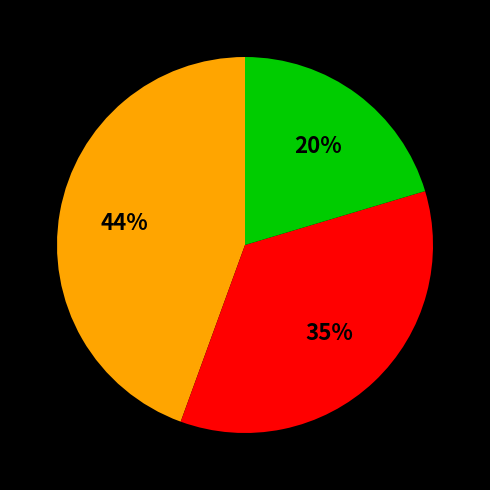

To the nearest percent, what is the average slice percentage?

33%